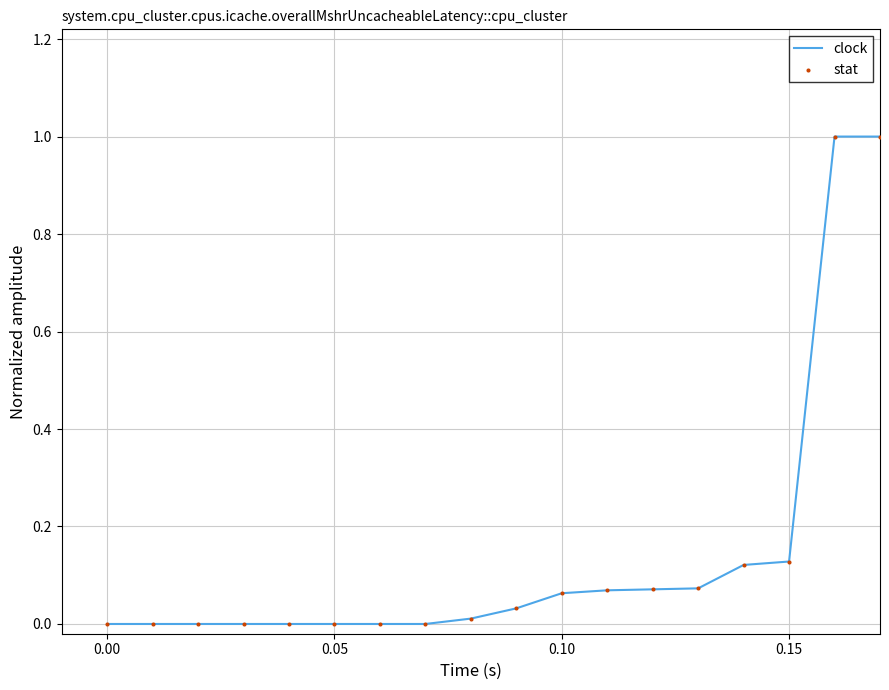

What is the difference between the maximum and minimum values?

1.0